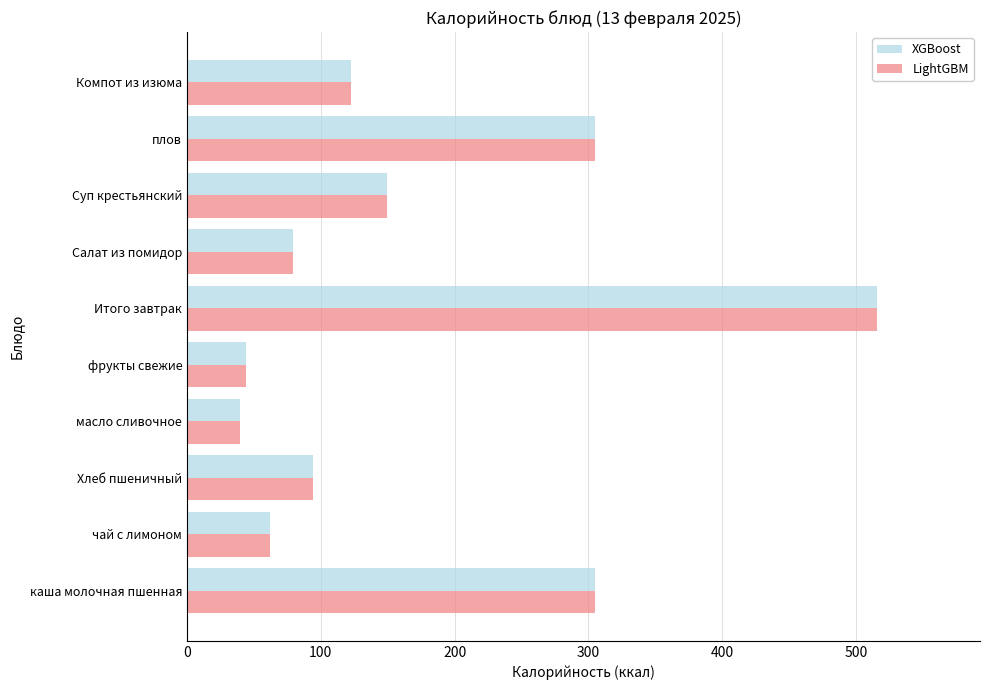

What is the average value of the XGBoost series?

171.5